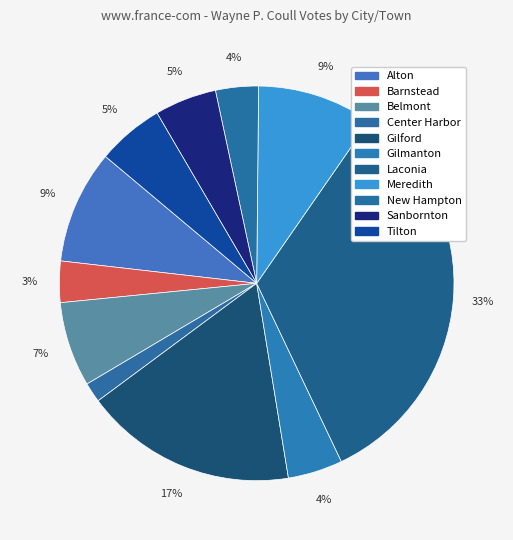

Rank the categories by value from lowest to highest.

Center Harbor, Barnstead, New Hampton, Gilmanton, Sanbornton, Tilton, Belmont, Alton, Meredith, Gilford, Laconia